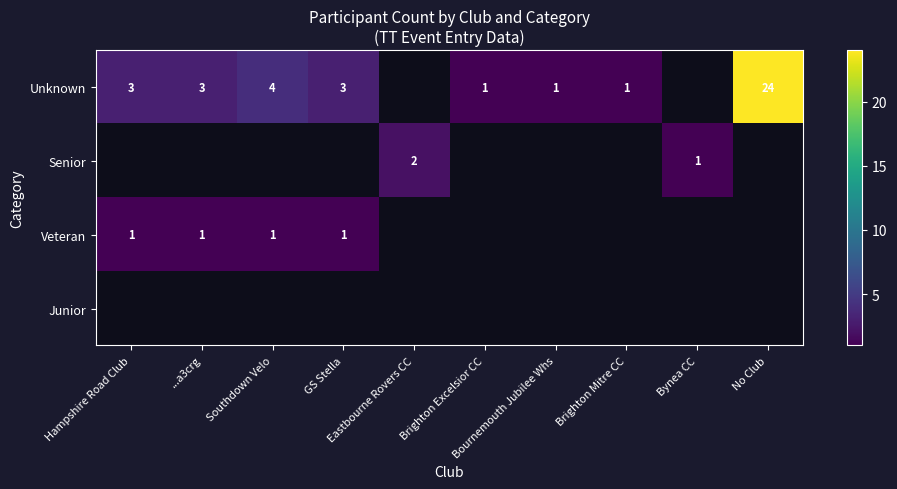

True or false: Unknown has a value of 0.7 at Bournemouth Jubilee Whs.

False